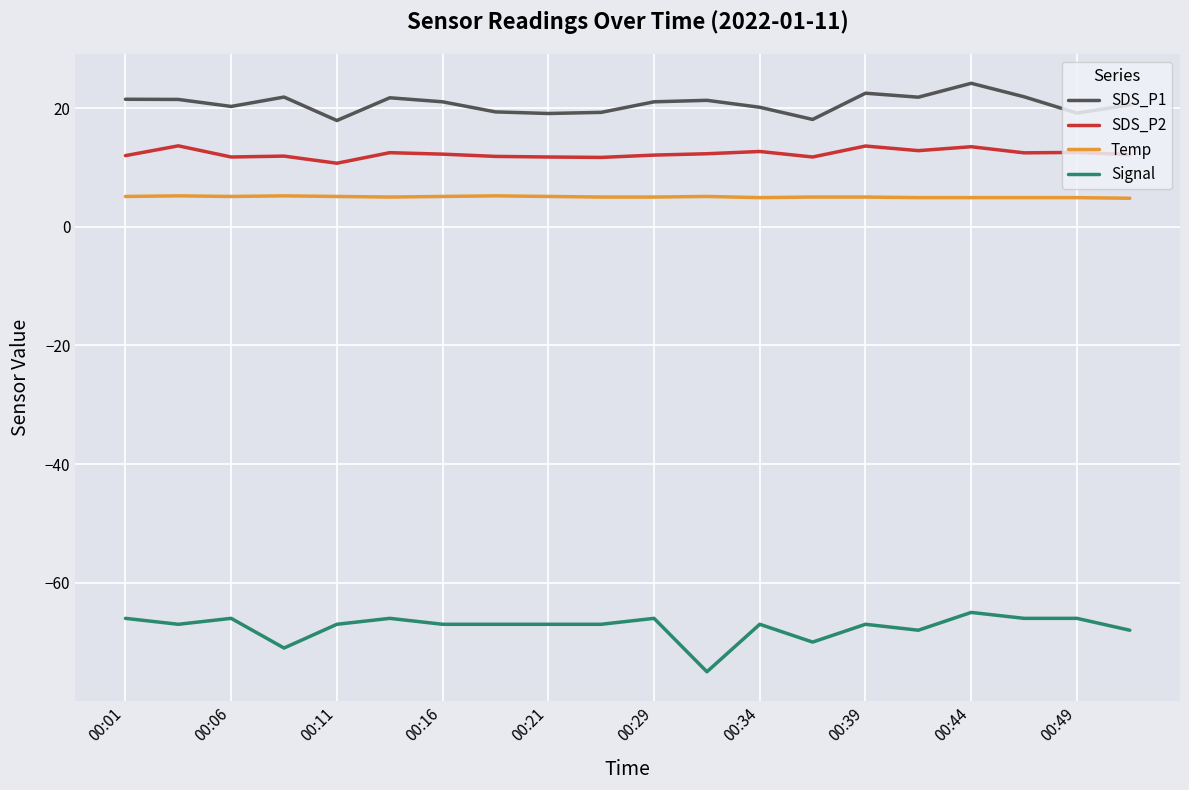

Does the chart have visible grid lines?

Yes